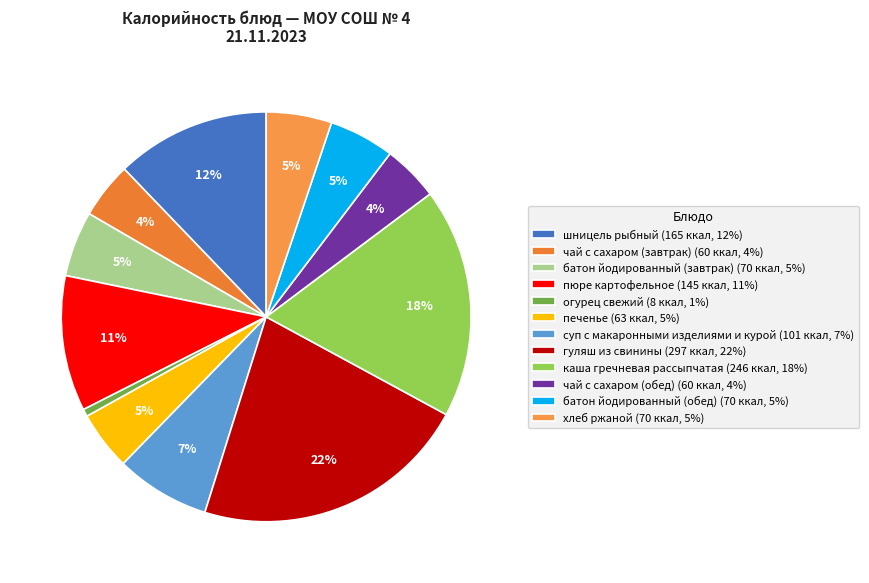

Is there any slice that represents more than half of the pie?

No